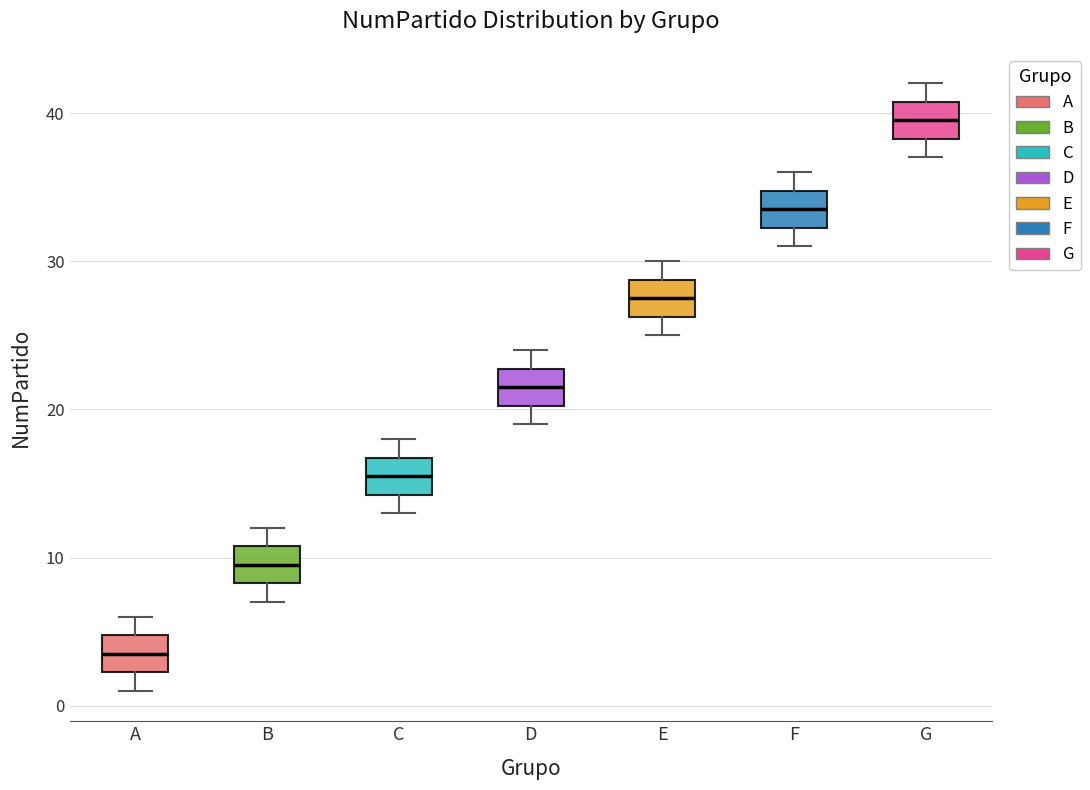

Reading left to right, transcribe this box plot: for each box, give where its median line is, the range the box spans, and where its two whiskers end, as read against the y-axis. The values are not printed on the chart, so give them approximately, as read against the axis.

A: median 4, box 2 to 5, whiskers 1 to 6
B: median 10, box 8 to 11, whiskers 7 to 12
C: median 16, box 14 to 17, whiskers 13 to 18
D: median 22, box 20 to 23, whiskers 19 to 24
E: median 28, box 26 to 29, whiskers 25 to 30
F: median 34, box 32 to 35, whiskers 31 to 36
G: median 40, box 38 to 41, whiskers 37 to 42